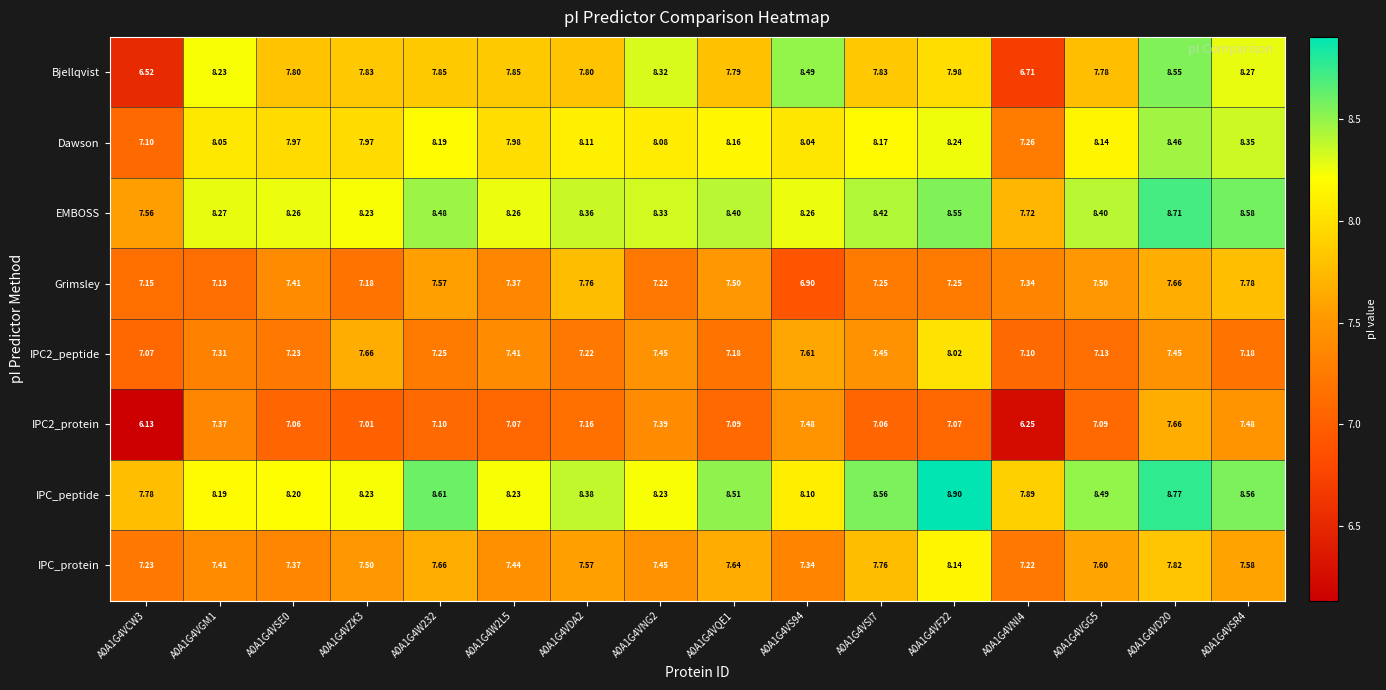

Which series has the largest range (max minus min)?

Bjellqvist